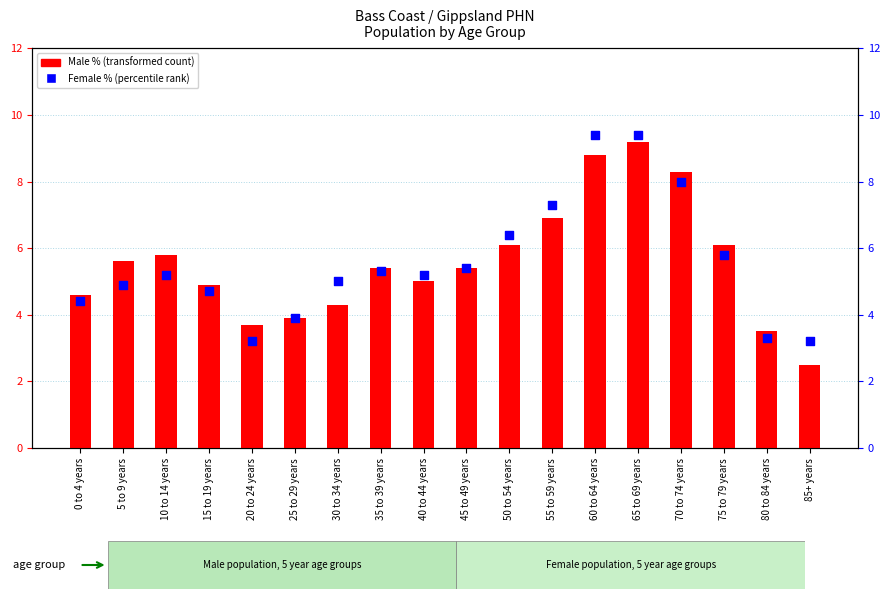

Which series has the largest Y range (max minus min)?

Male % (transformed count)